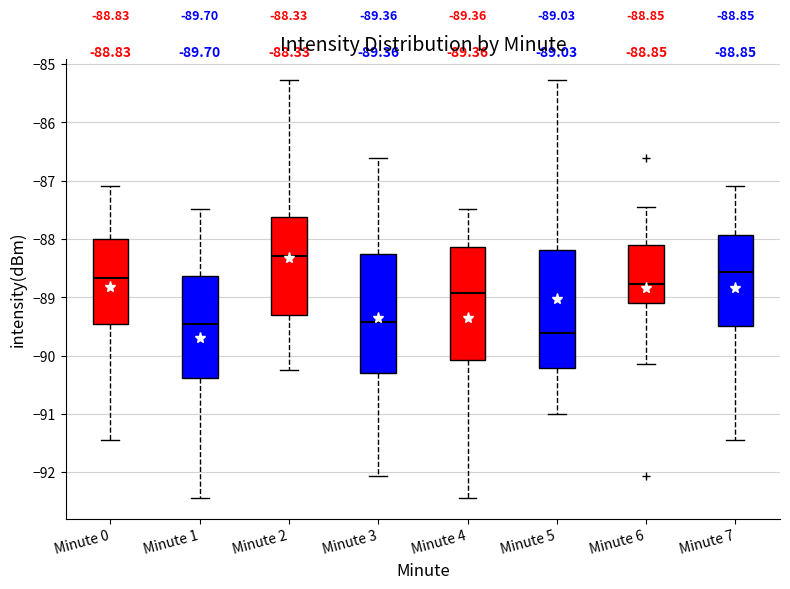

Which box has the highest median line?

Minute 2